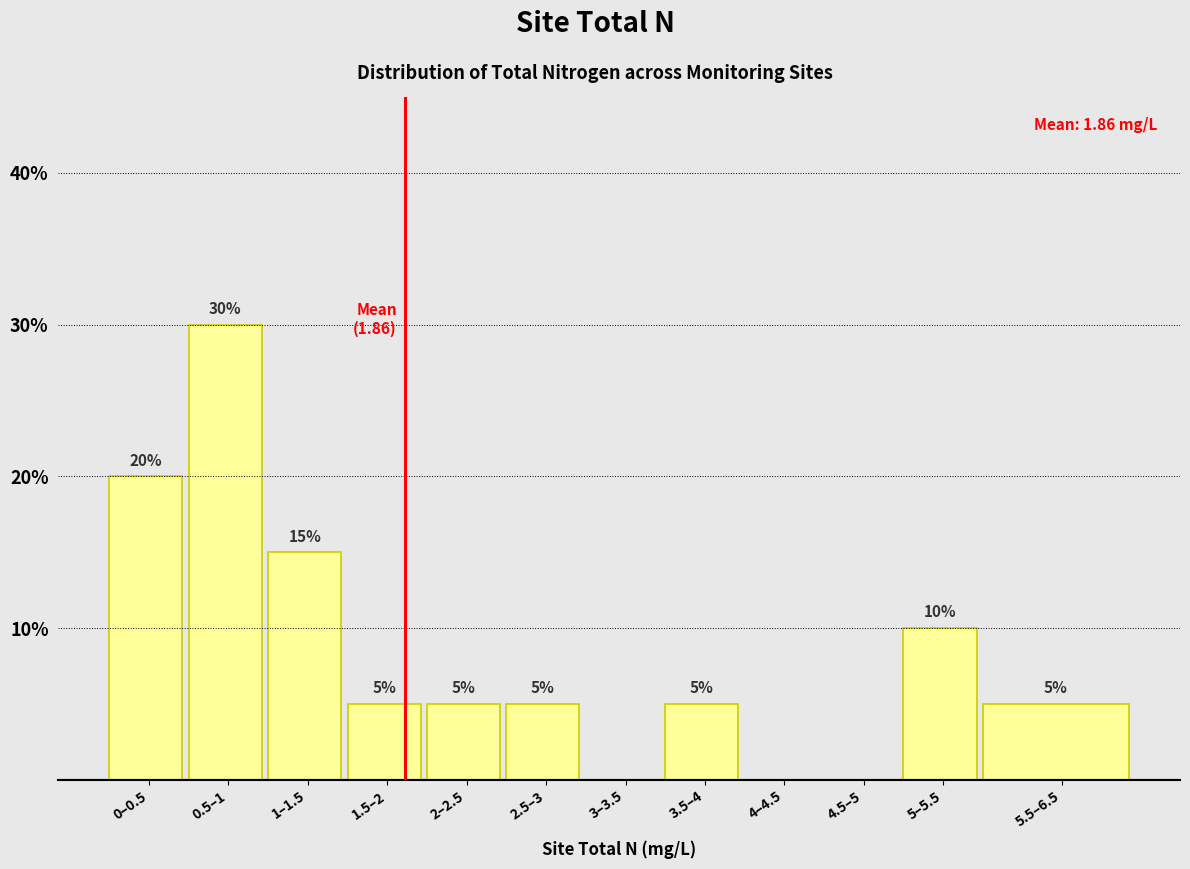

Reading left to right, what are all the values shown in this chart?

0–0.5=20	0.5–1=30	1–1.5=15	1.5–2=5	2–2.5=5	2.5–3=5	3–3.5=0	3.5–4=5	4–4.5=0	4.5–5=0	5–5.5=10	5.5–6.5=5